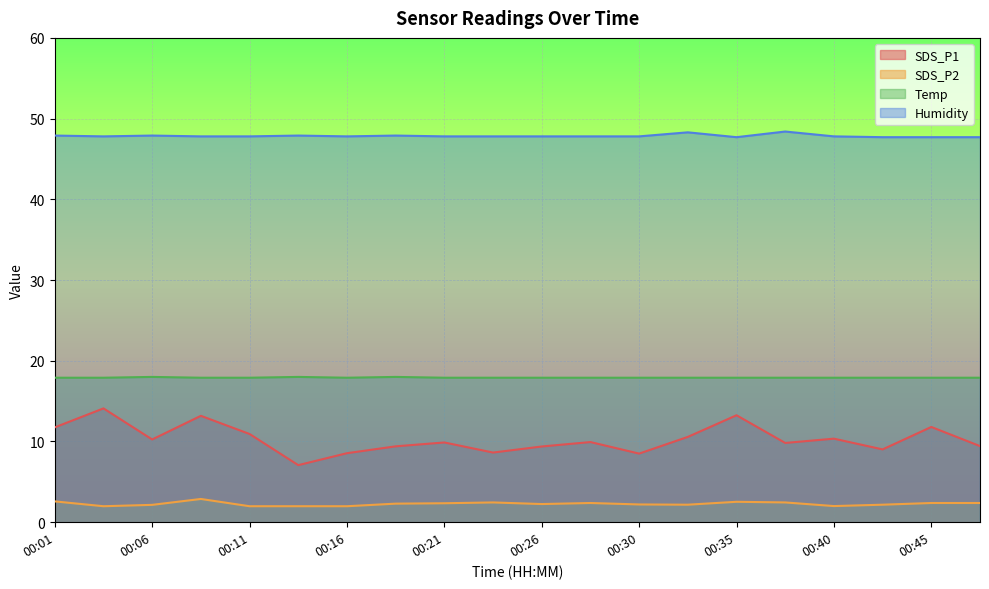

What is the difference between the second highest and minimum values in the SDS_P1 series?

6.2